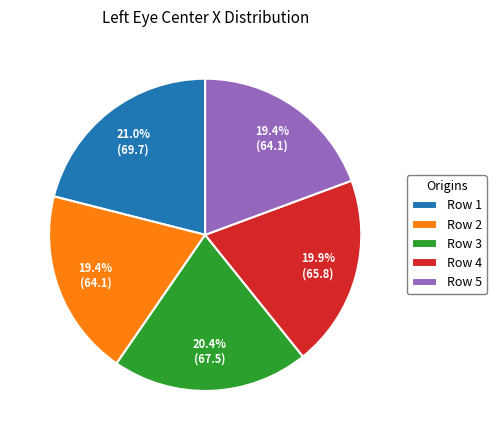

Combined, do Row 5 and Row 1 account for over 50%?

No